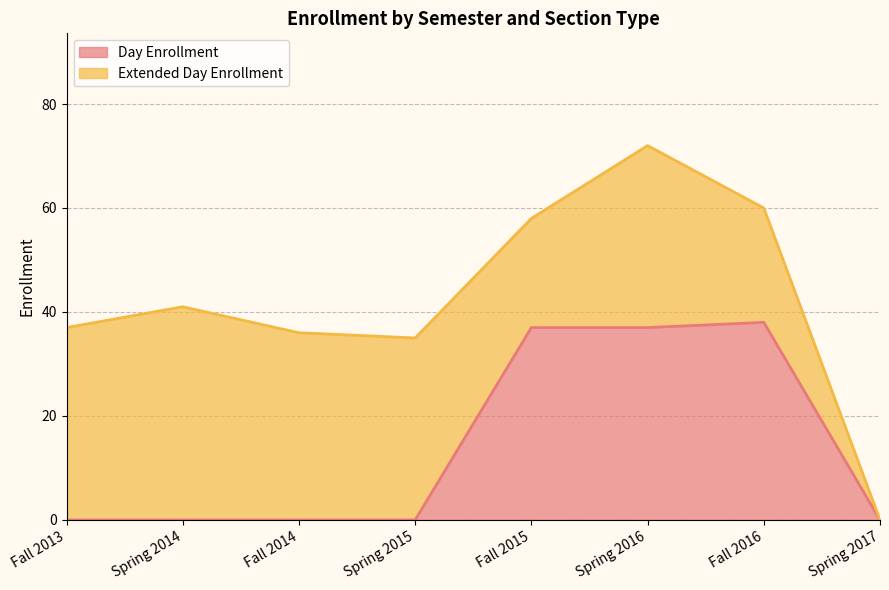

What is the label of the 4th point from the left?

Spring 2015